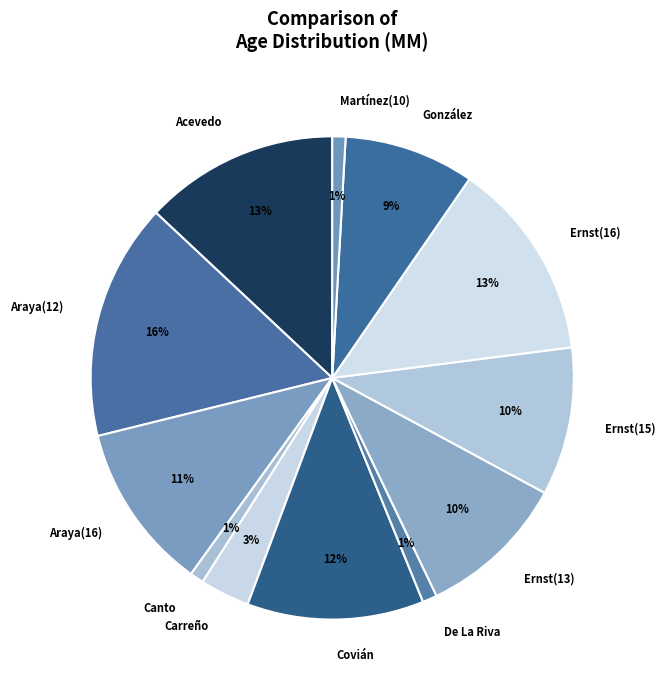

Does Covián account for over 50% of the chart?

No